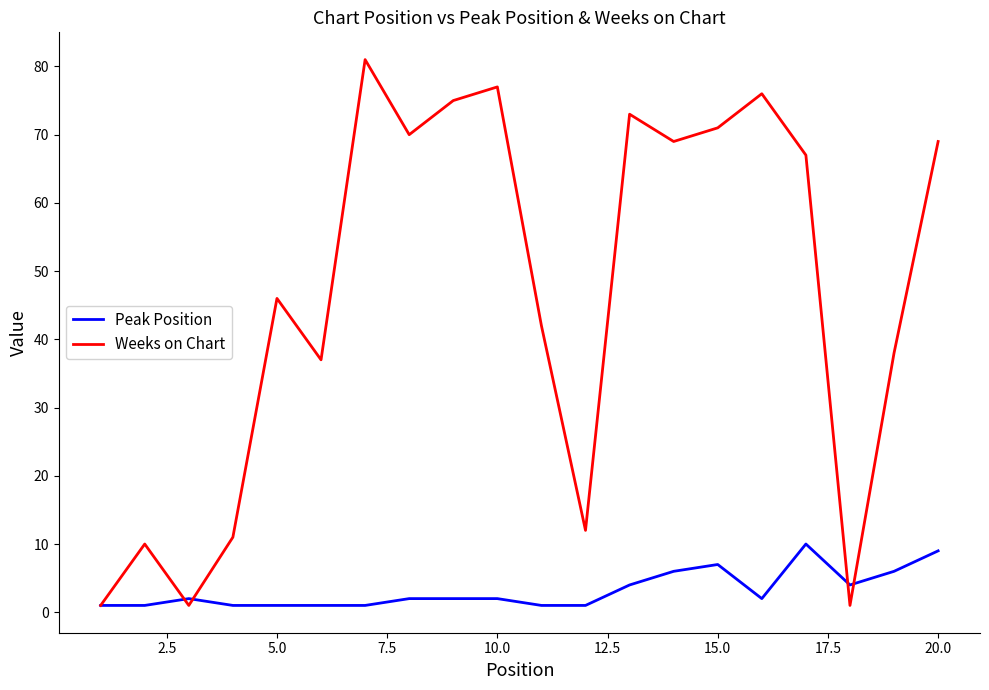

What is the sum of all Peak Position values?

64